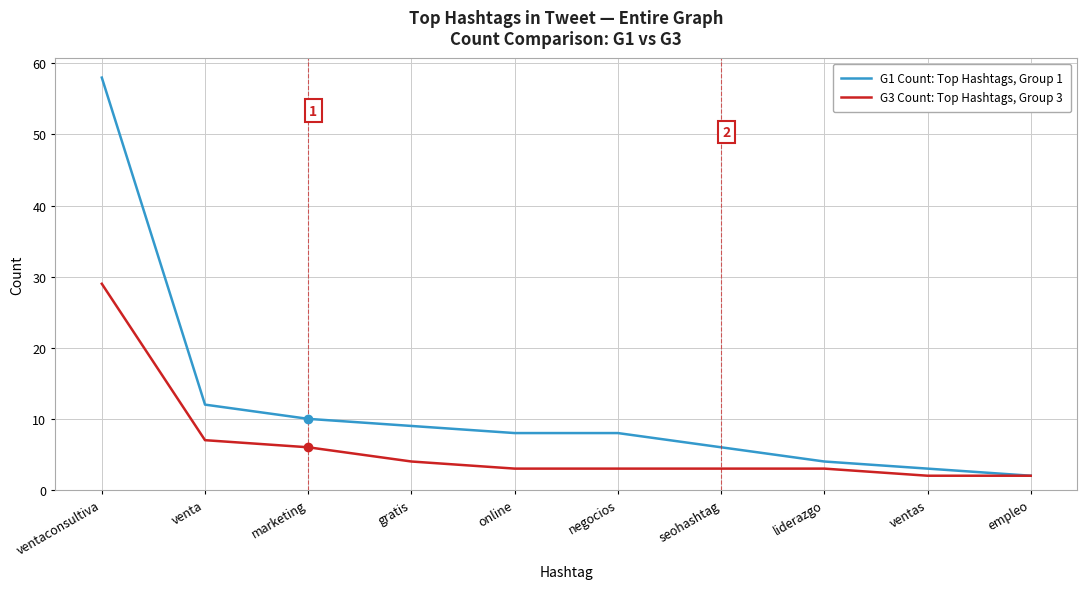

At which label is G1 Count: Top Hashtags, Group 1 closest to 30?

venta